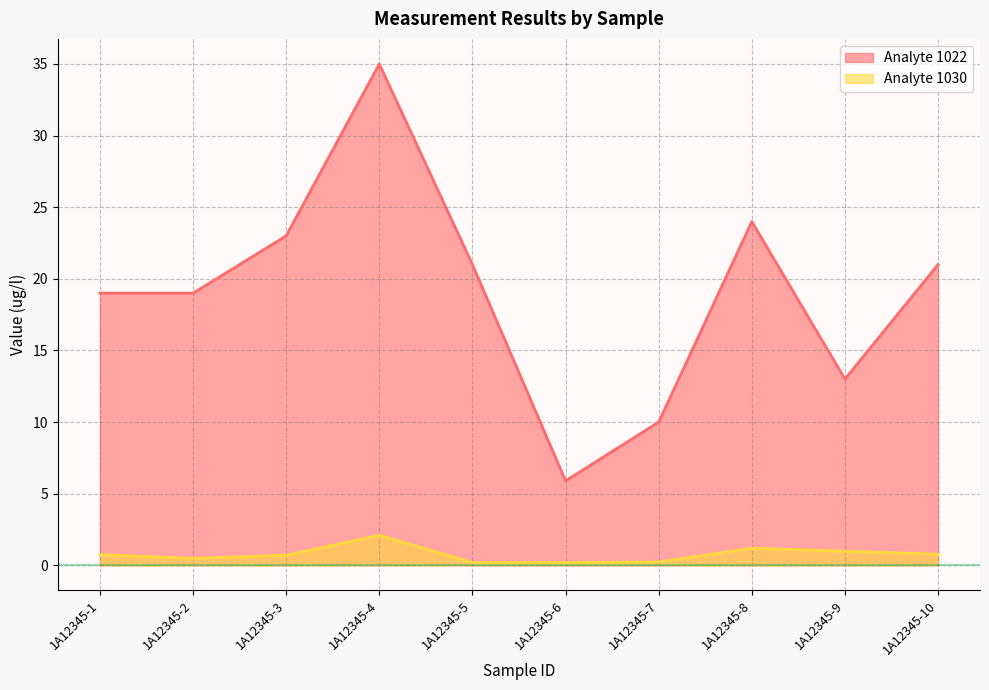

How many lines are shown in the chart?

2